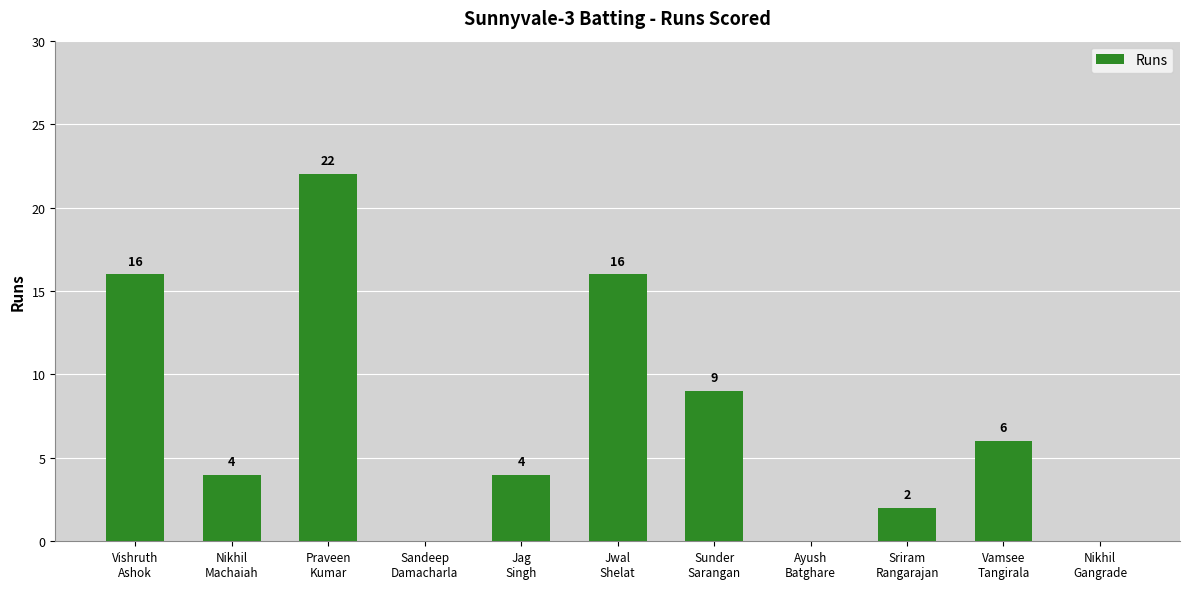

True or false: the data shows -13 at Nikhil
Gangrade.

False